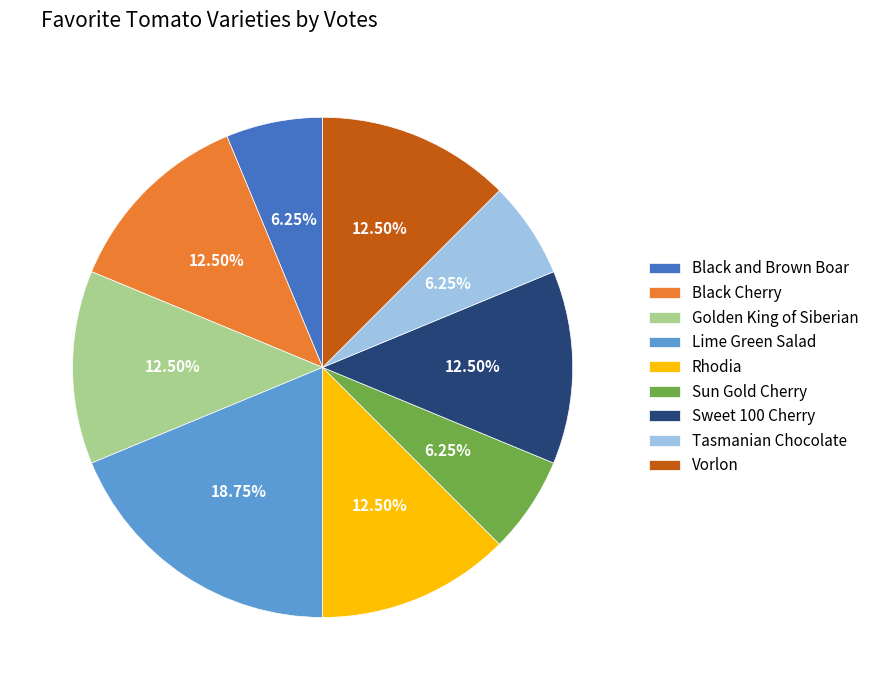

Is it true that Tasmanian Chocolate is 6% of the pie?

True